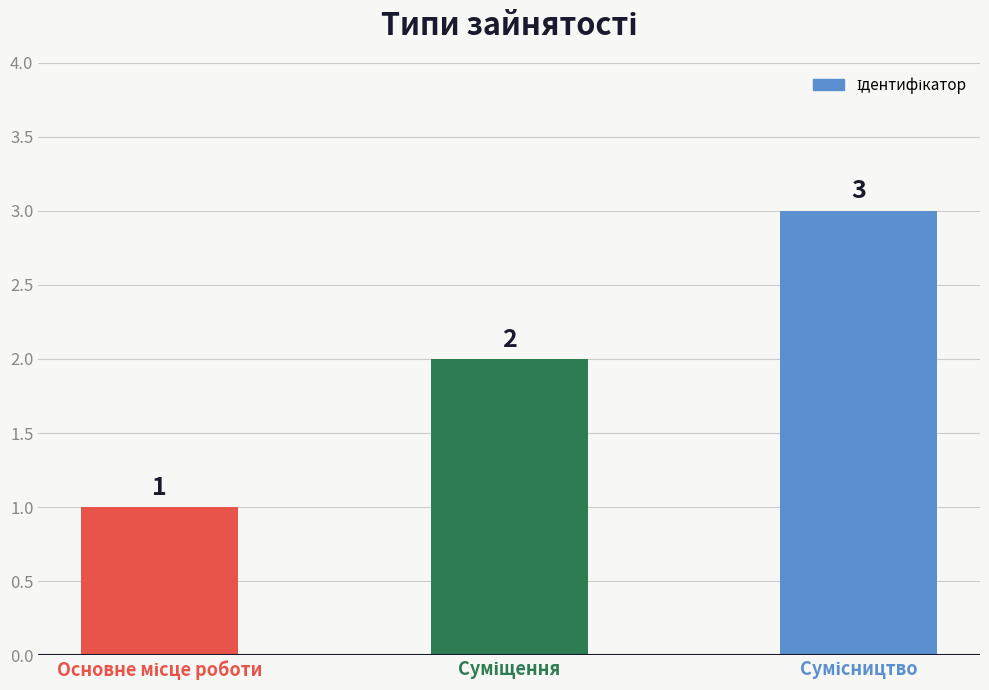

What is the greatest value displayed?

3